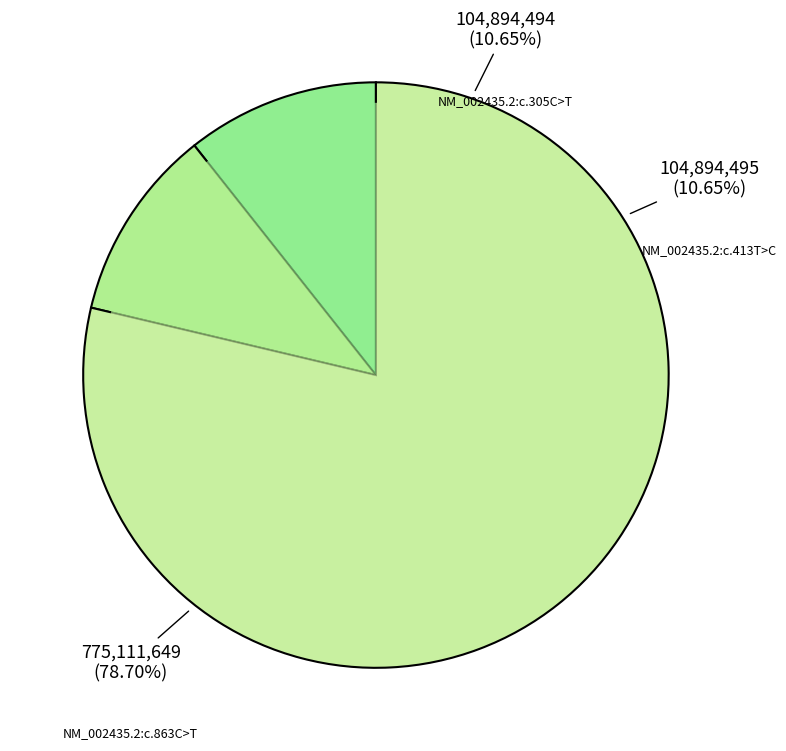

To the nearest percent, what portion does NM_002435.2:c.305C>T represent?

11%